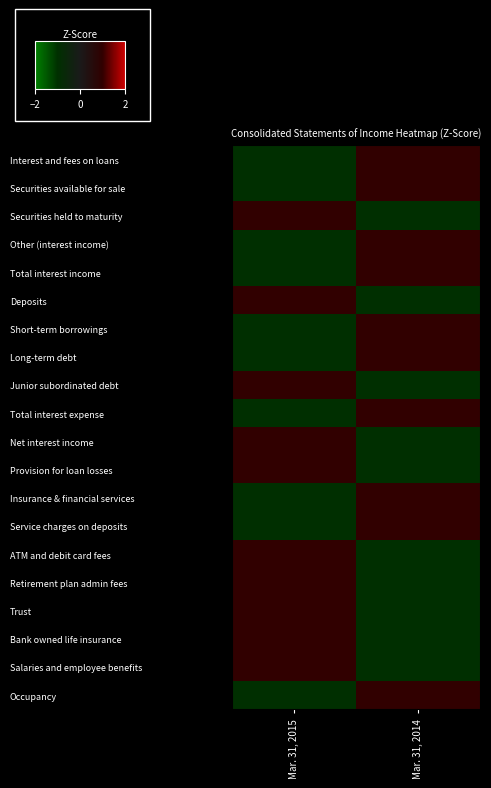

Reading left to right, transcribe all the data shown in this chart.

Interest and fees on loans: Mar. 31, 2015=-1	Mar. 31, 2014=1
Securities available for sale: Mar. 31, 2015=-1	Mar. 31, 2014=1
Securities held to maturity: Mar. 31, 2015=1	Mar. 31, 2014=-1
Other (interest income): Mar. 31, 2015=-1	Mar. 31, 2014=1
Total interest income: Mar. 31, 2015=-1	Mar. 31, 2014=1
Deposits: Mar. 31, 2015=1	Mar. 31, 2014=-1
Short-term borrowings: Mar. 31, 2015=-1	Mar. 31, 2014=1
Long-term debt: Mar. 31, 2015=-1	Mar. 31, 2014=1
Junior subordinated debt: Mar. 31, 2015=1	Mar. 31, 2014=-1
Total interest expense: Mar. 31, 2015=-1	Mar. 31, 2014=1
Net interest income: Mar. 31, 2015=1	Mar. 31, 2014=-1
Provision for loan losses: Mar. 31, 2015=1	Mar. 31, 2014=-1
Insurance & financial services: Mar. 31, 2015=-1	Mar. 31, 2014=1
Service charges on deposits: Mar. 31, 2015=-1	Mar. 31, 2014=1
ATM and debit card fees: Mar. 31, 2015=1	Mar. 31, 2014=-1
Retirement plan admin fees: Mar. 31, 2015=1	Mar. 31, 2014=-1
Trust: Mar. 31, 2015=1	Mar. 31, 2014=-1
Bank owned life insurance: Mar. 31, 2015=1	Mar. 31, 2014=-1
Salaries and employee benefits: Mar. 31, 2015=1	Mar. 31, 2014=-1
Occupancy: Mar. 31, 2015=-1	Mar. 31, 2014=1